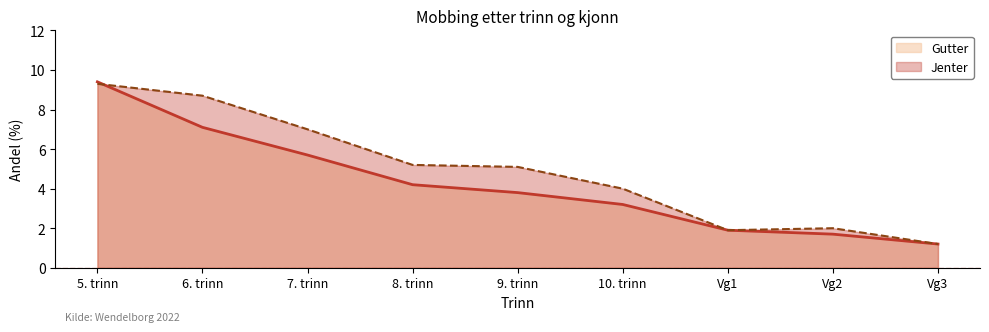

What is the smallest value displayed?

1.2